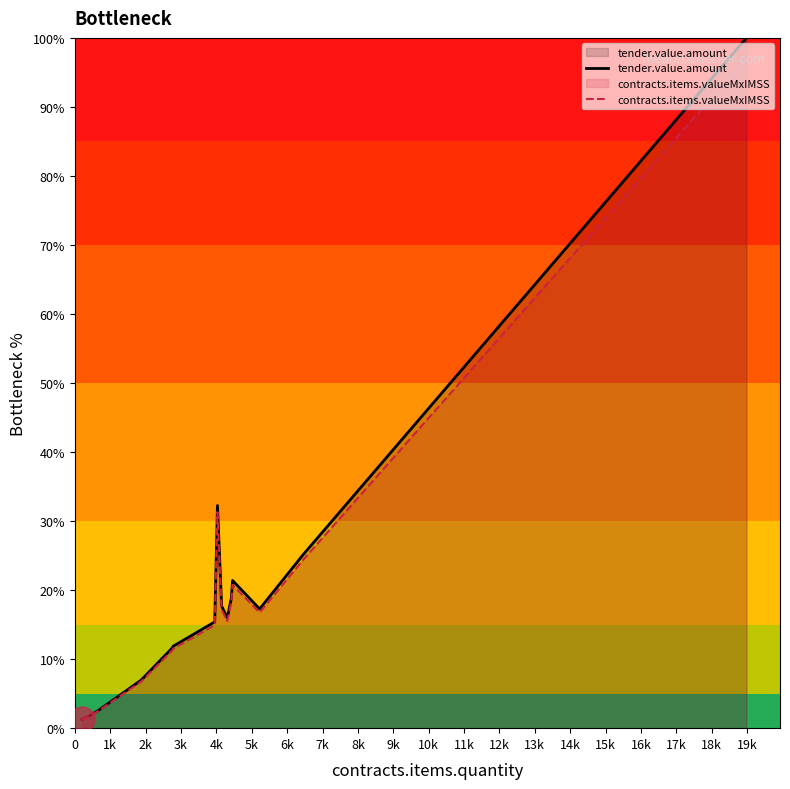

What is the greatest value displayed?

100.0